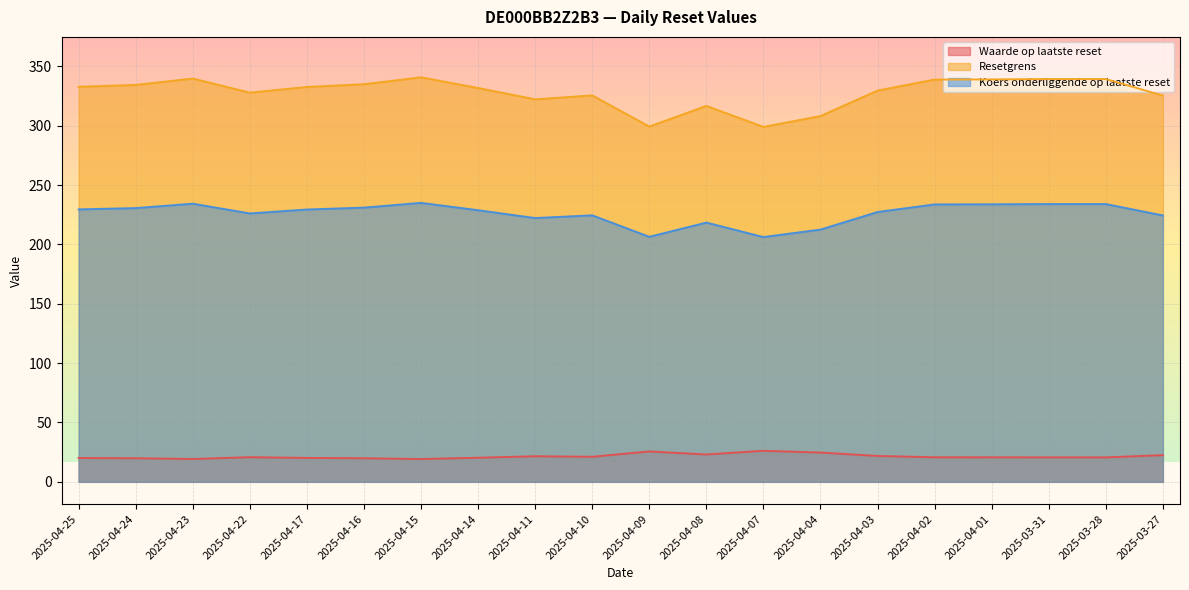

Between 2025-04-23 and 2025-04-07, which is larger?

2025-04-07